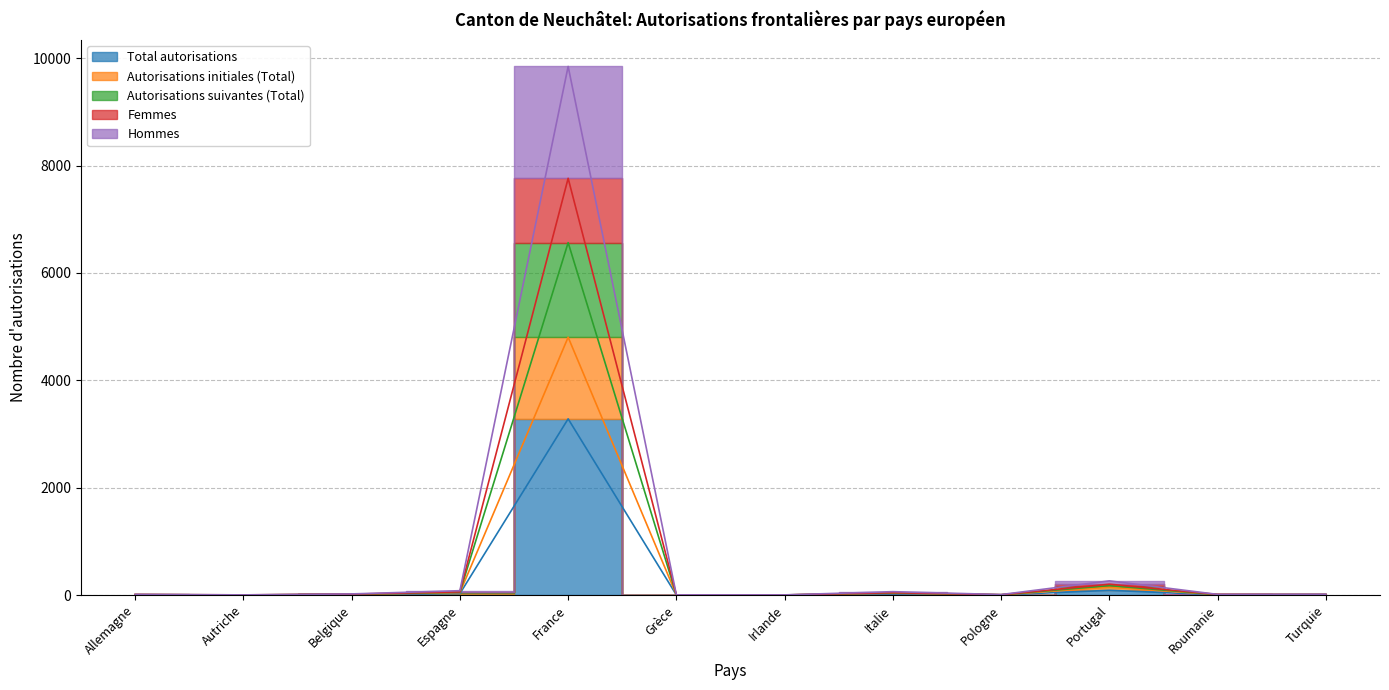

What is the label of the 7th point from the right?

Grèce